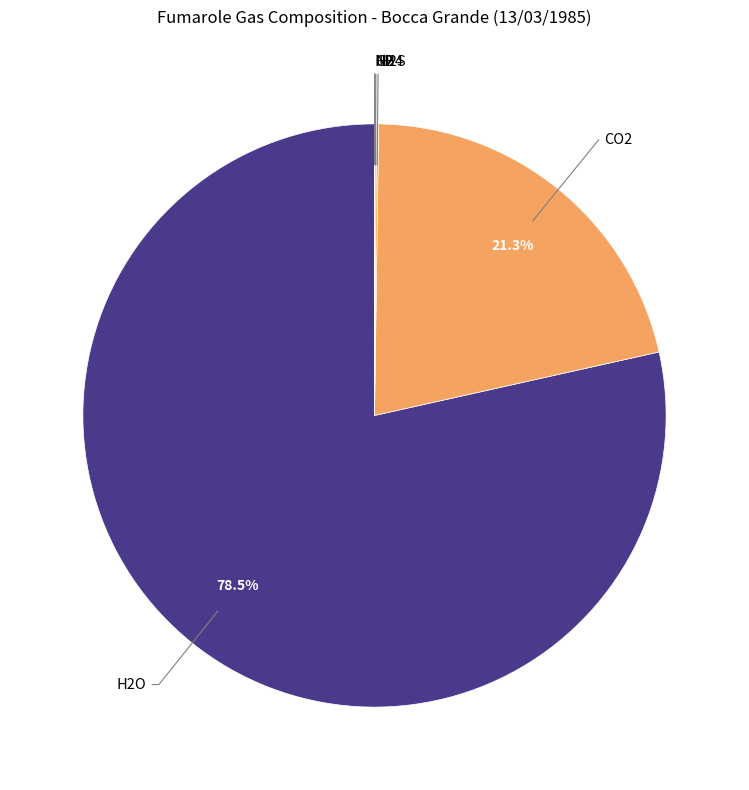

To the nearest percent, what is the difference between the largest and smallest slice percentages?

78%